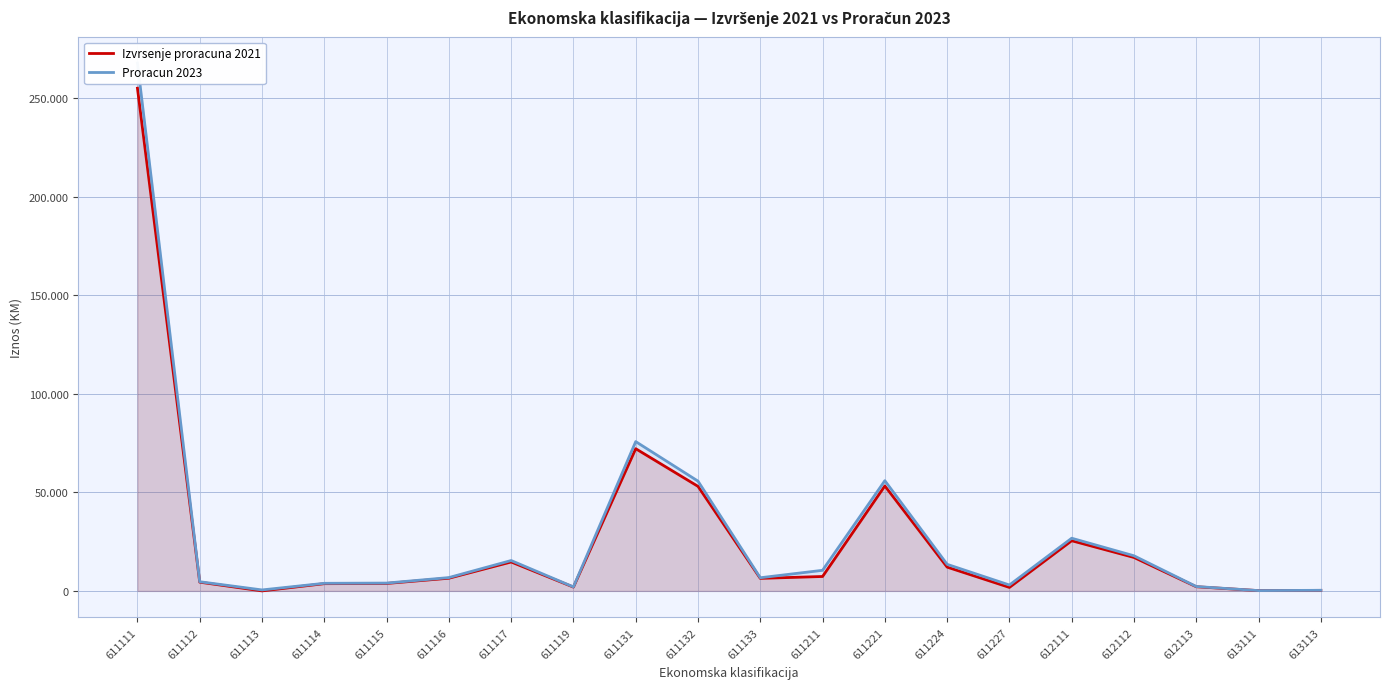

What is the difference between the maximum and minimum values in the Proracun 2023 series?

267759